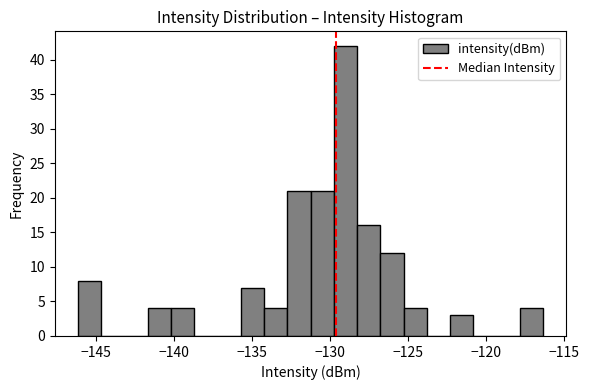

Around what value on the x-axis is the tallest bar? Give the approximate position of its centre, as read against the axis.

-129.0